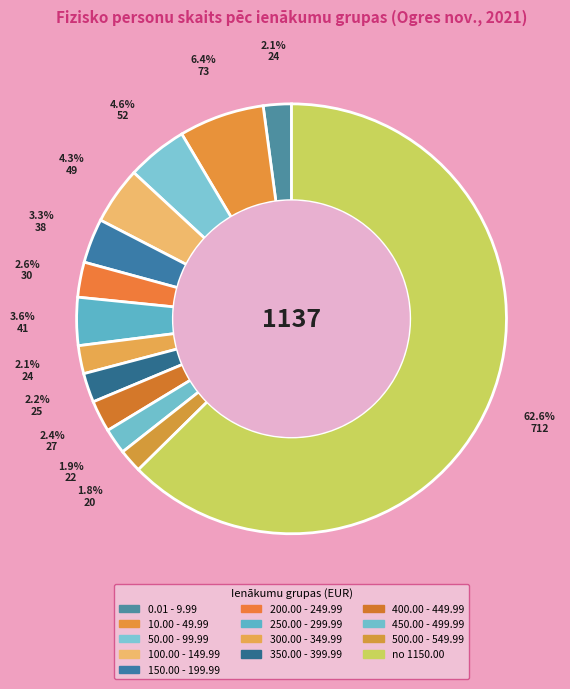

Which slice is the largest?

no 1150.00